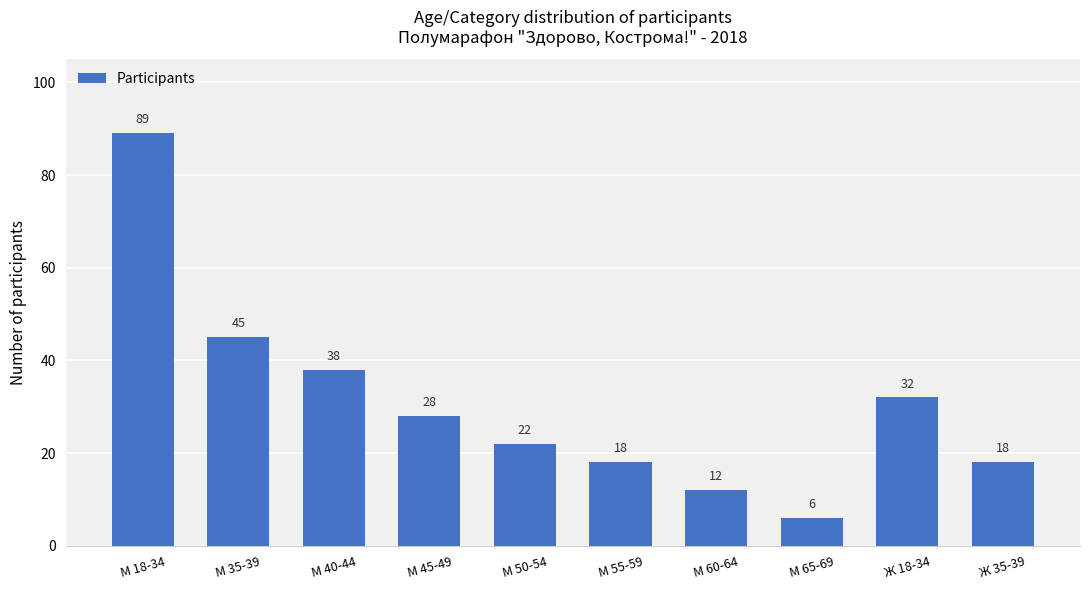

What is the difference between the values at М 35-39 and М 18-34?

44